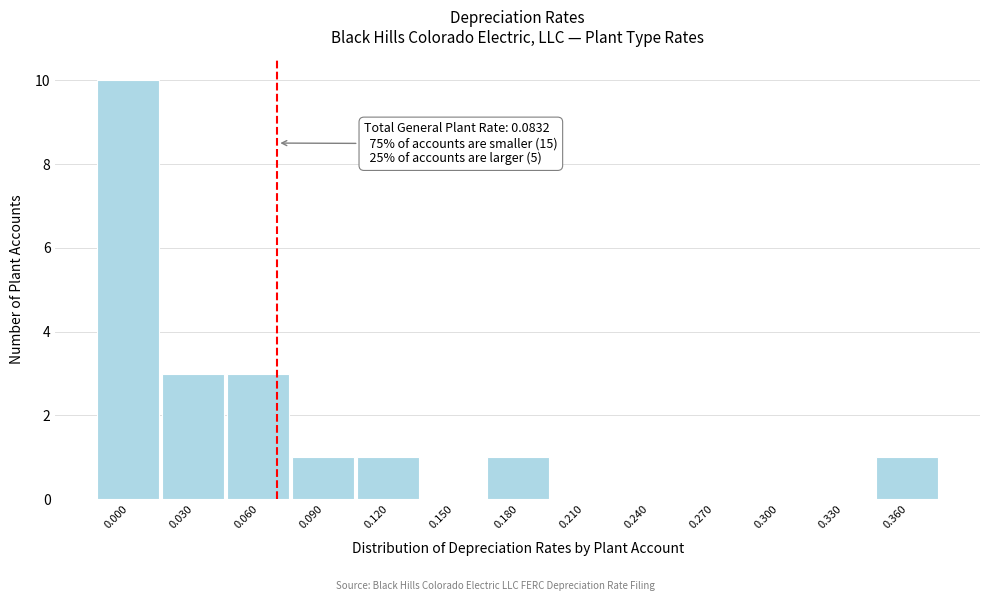

Reading left to right, what are all the values shown in this chart?

0.000=10	0.030=3	0.060=3	0.090=1	0.120=1	0.150=0	0.180=1	0.210=0	0.240=0	0.270=0	0.300=0	0.330=0	0.360=1